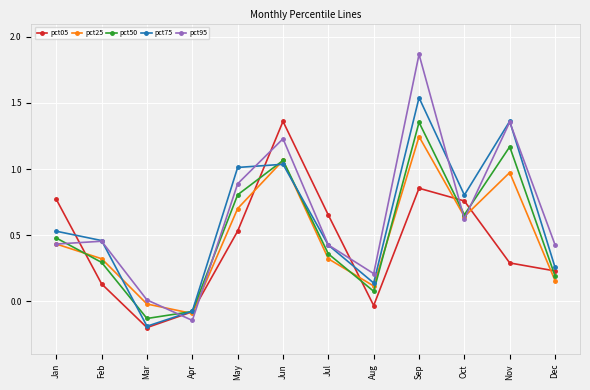

Which series has the largest range (max minus min)?

pct95